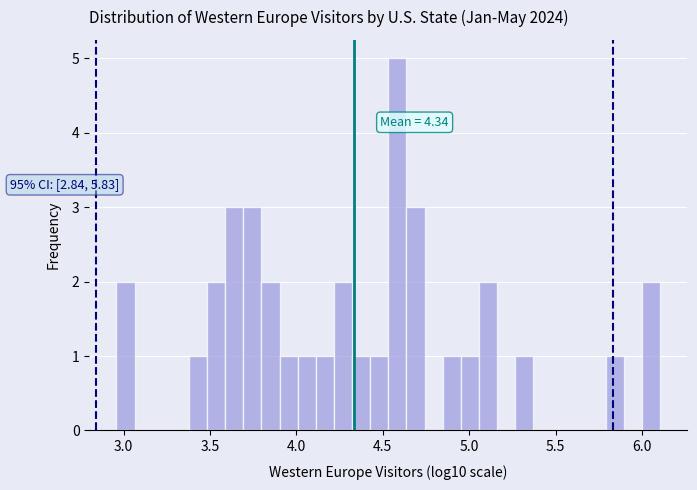

Around what value on the x-axis is the tallest bar? Give the approximate position of its centre, as read against the axis.

4.60